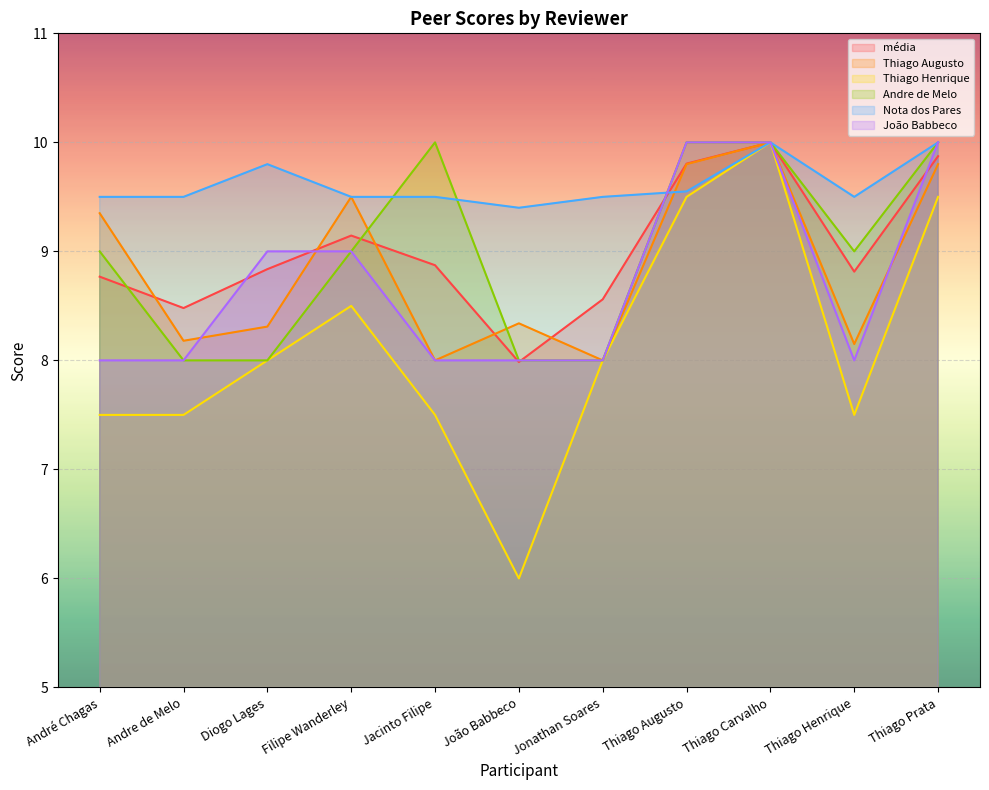

Which series has the largest total across all categories?

Nota dos Pares